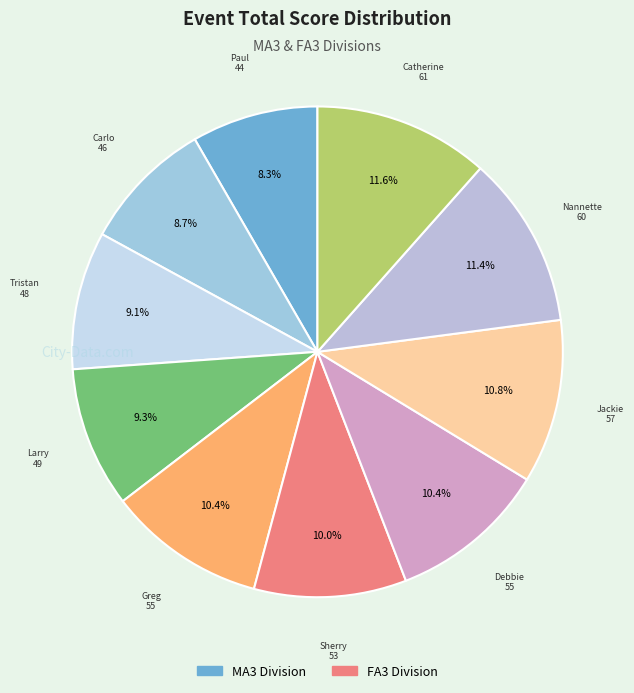

How many segments does this pie chart have?

10